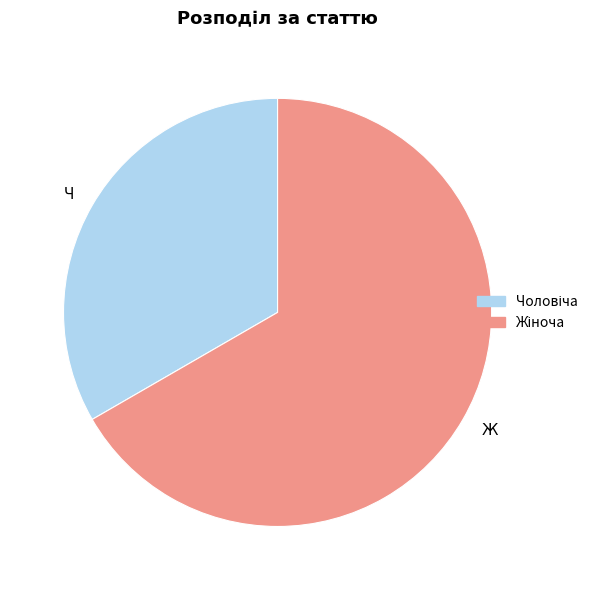

Rank the categories by value from highest to lowest.

Ж, Ч